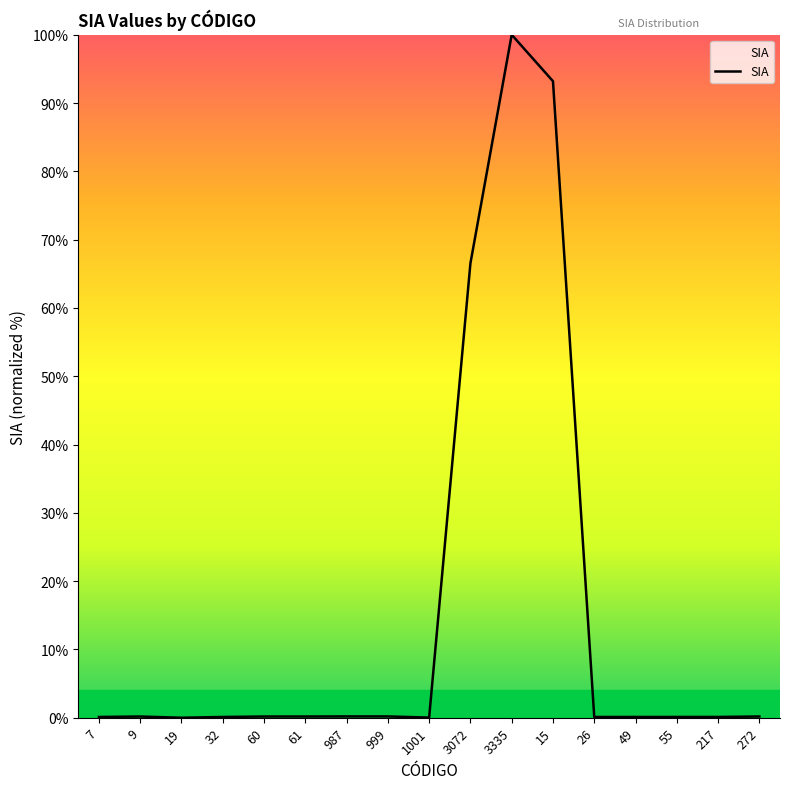

Which label corresponds to the largest value in the chart?

3335